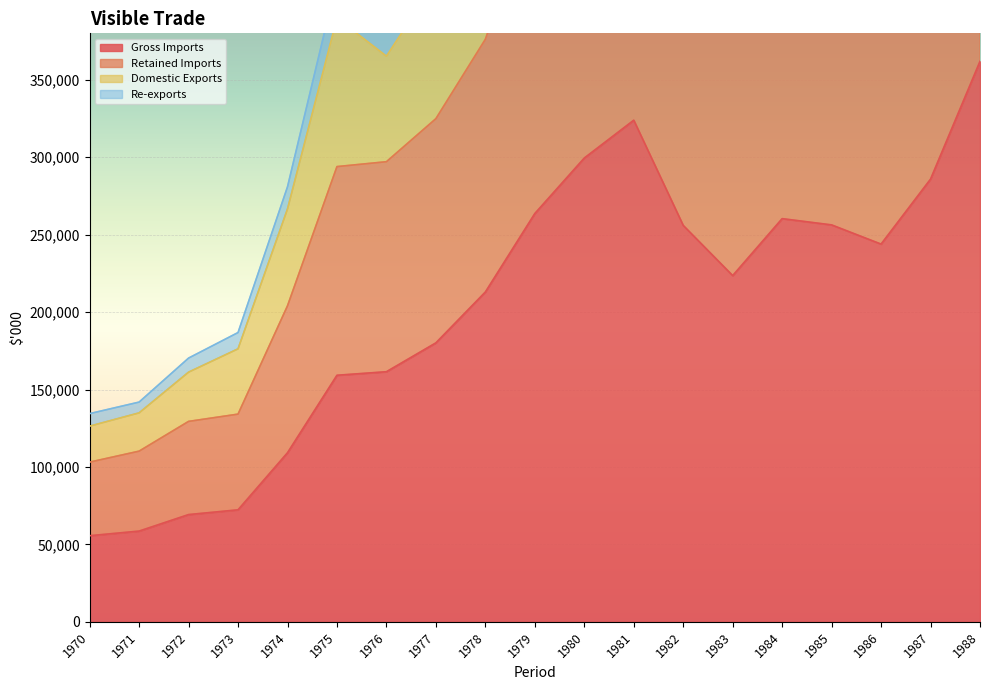

What is the highest value of the Domestic Exports series?

912875